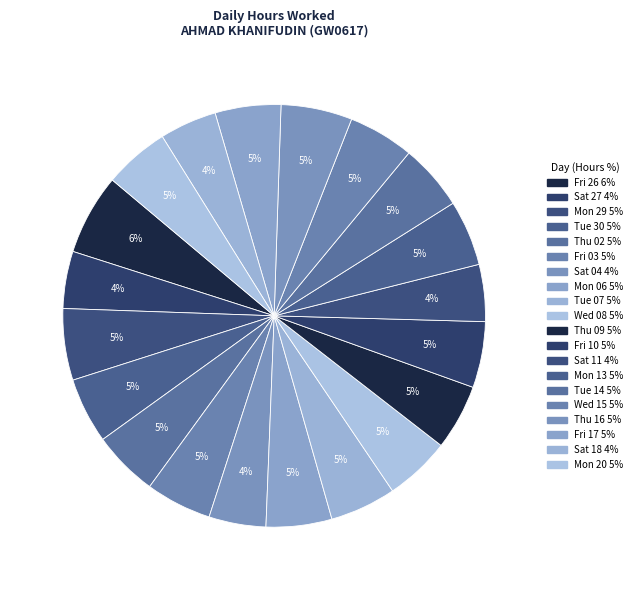

How many slices are in this pie chart?

20